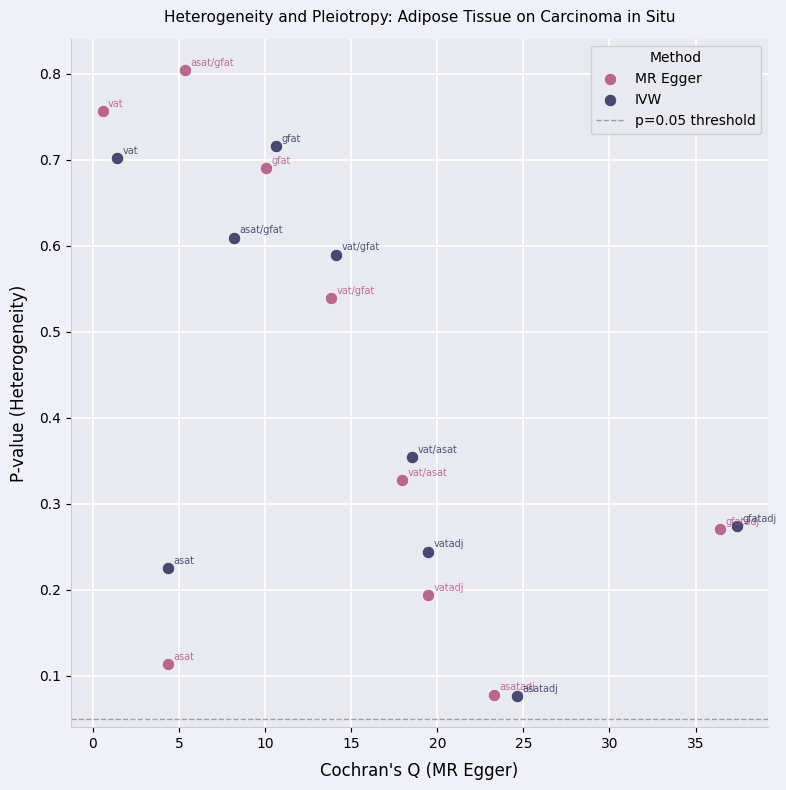

Which series reaches the maximum Y coordinate?

MR Egger